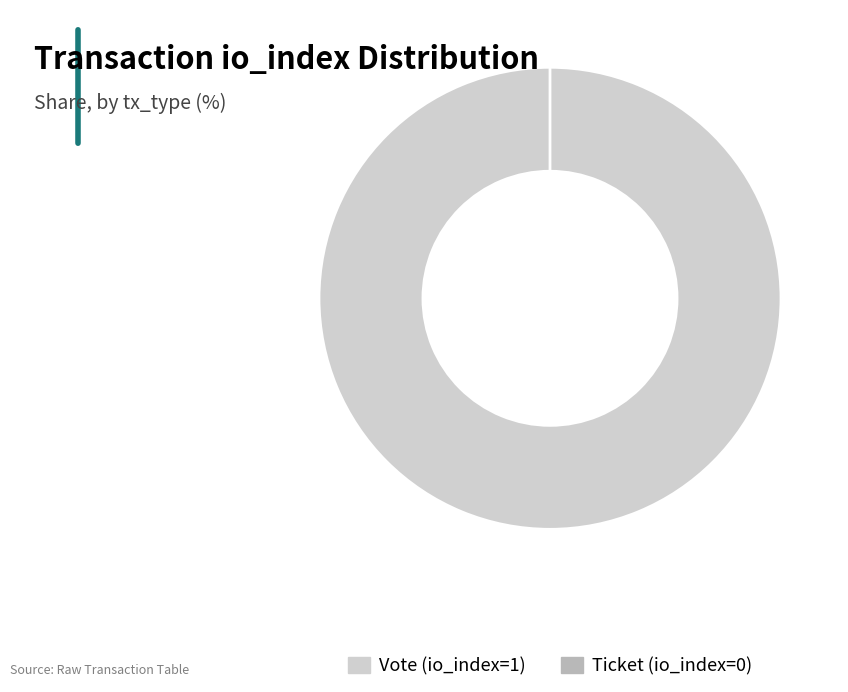

Is there any slice that represents more than half of the pie?

Yes